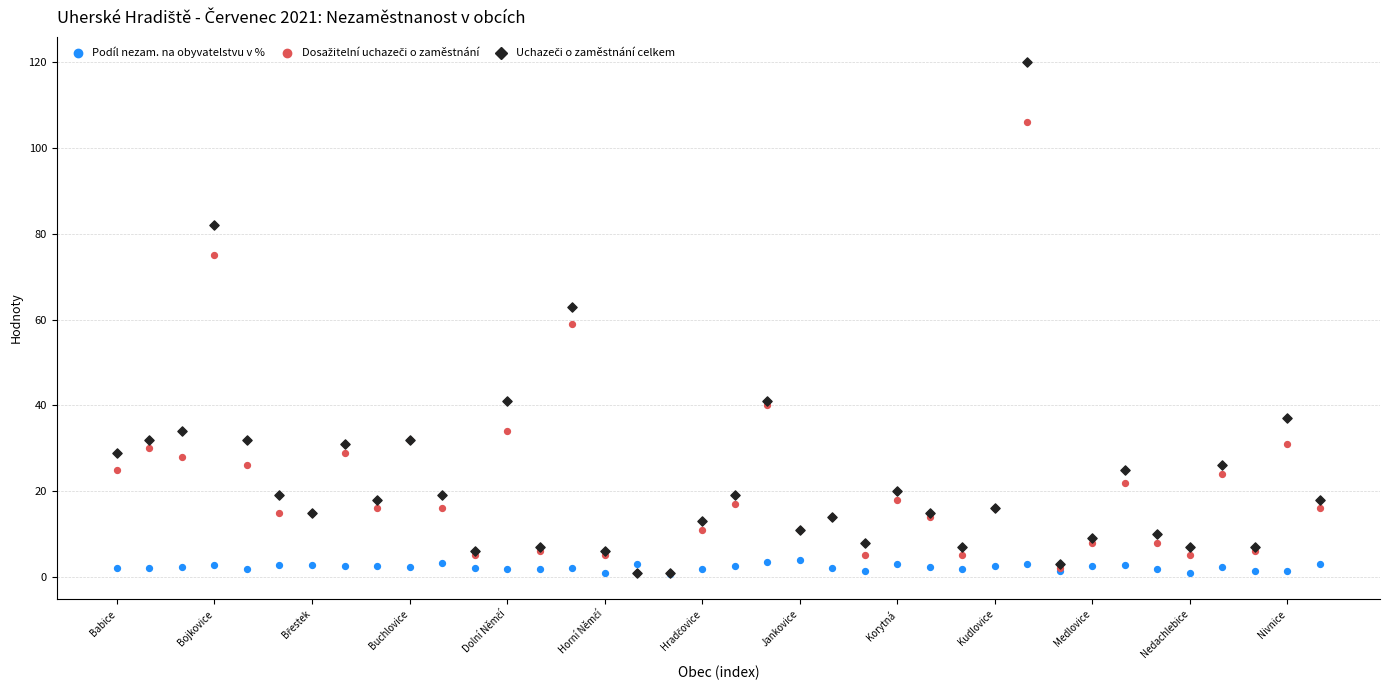

Which series reaches the maximum Y coordinate?

Uchazeči o zaměstnání celkem